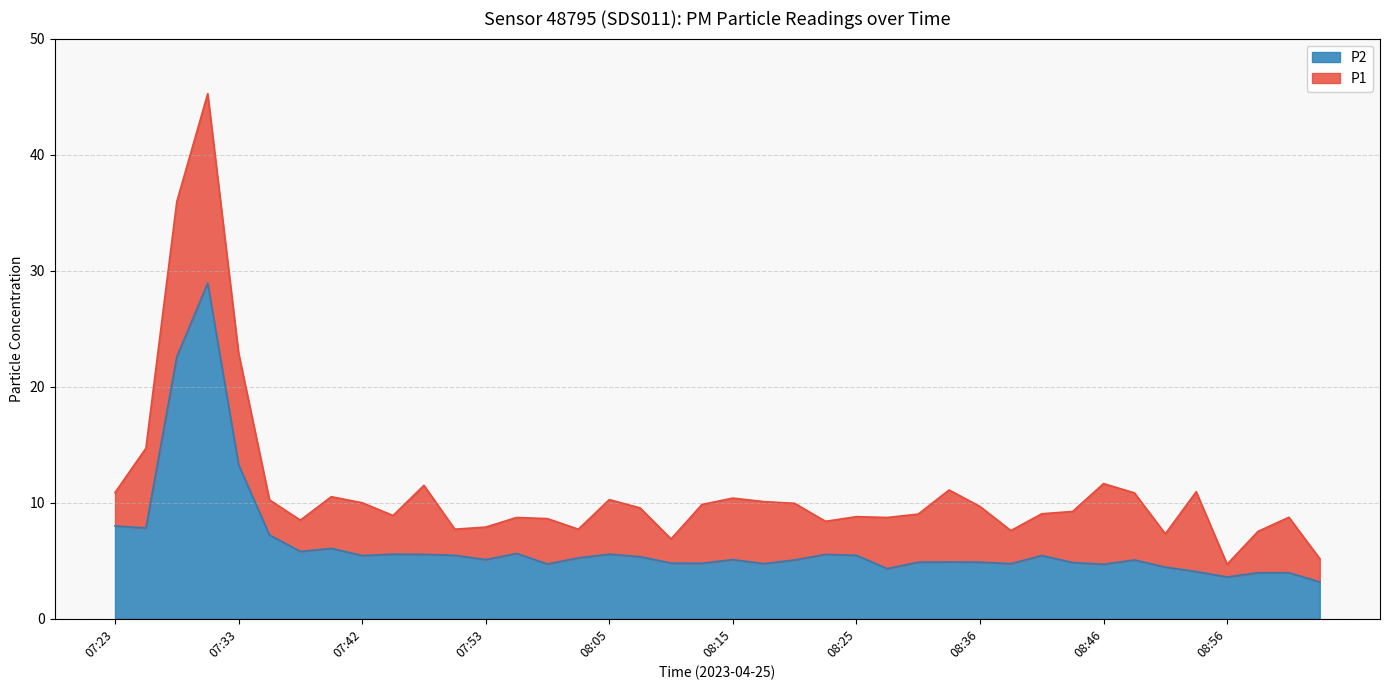

The value of P2 at 07:37 is 5.8. True or false?

True